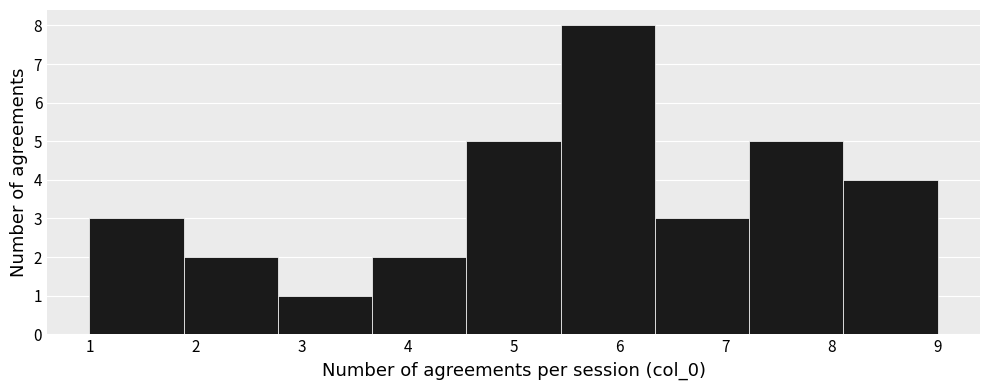

Reading left to right, transcribe this chart: for each bar, give the range it covers on the x-axis and its height. Neither the bar edges nor the heights are printed on the chart, so give them approximately, as read against the axes.

1.0 to 1.9: 3
1.9 to 2.8: 2
2.8 to 3.7: 1
3.7 to 4.6: 2
4.6 to 5.4: 5
5.4 to 6.3: 8
6.3 to 7.2: 3
7.2 to 8.1: 5
8.1 to 9.0: 4